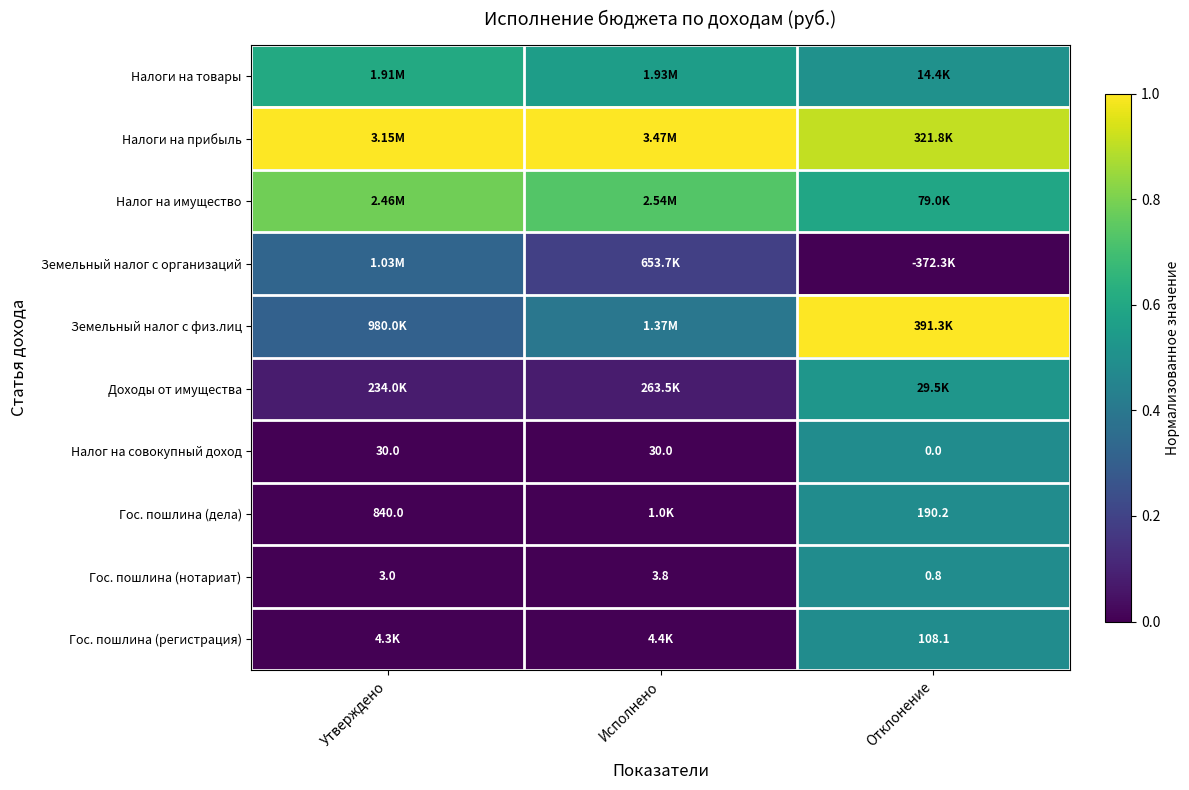

At which label is Гос. пошлина (нотариат) closest to 2?

Утверждено